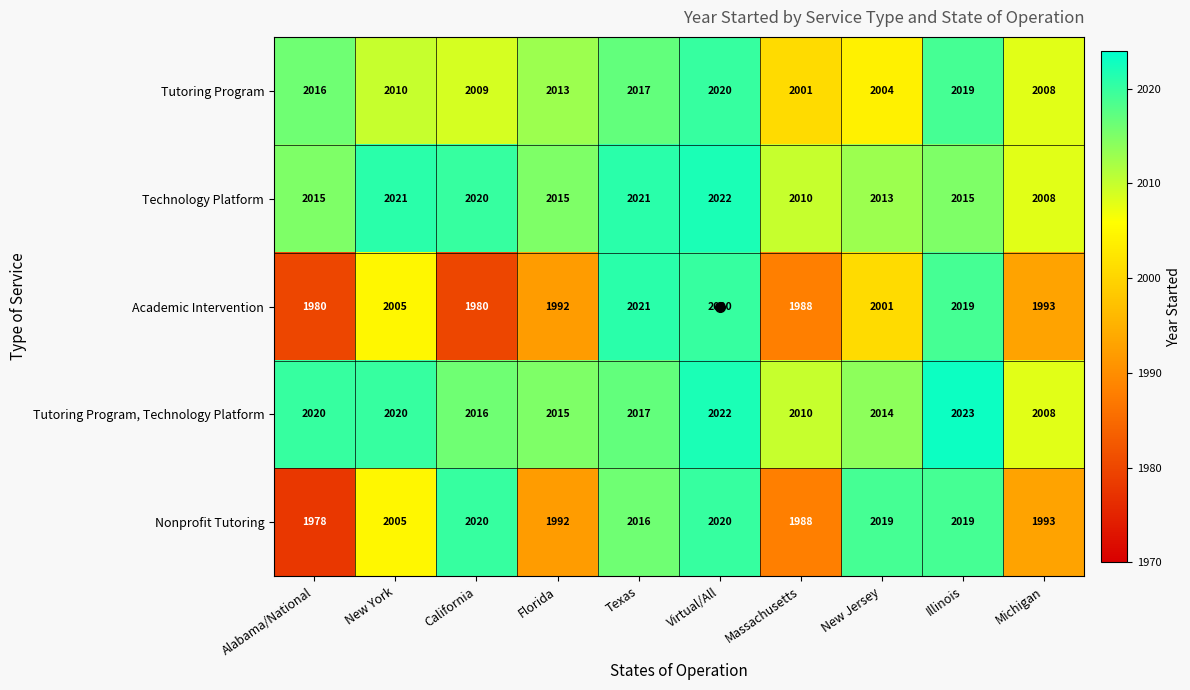

Where is Tutoring Program, Technology Platform nearest to the value 2015?

Florida